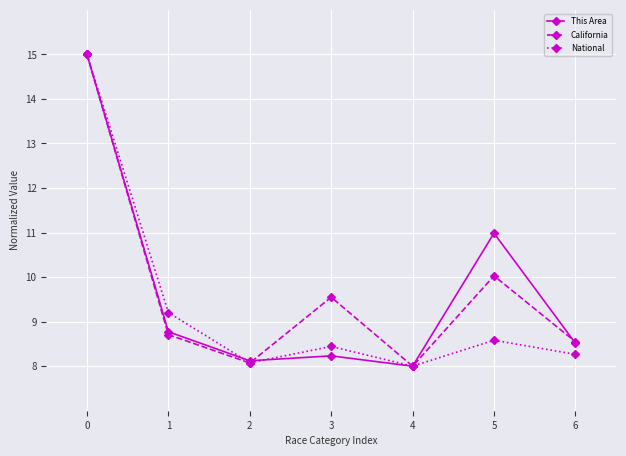

What is the greatest value displayed?

15.0